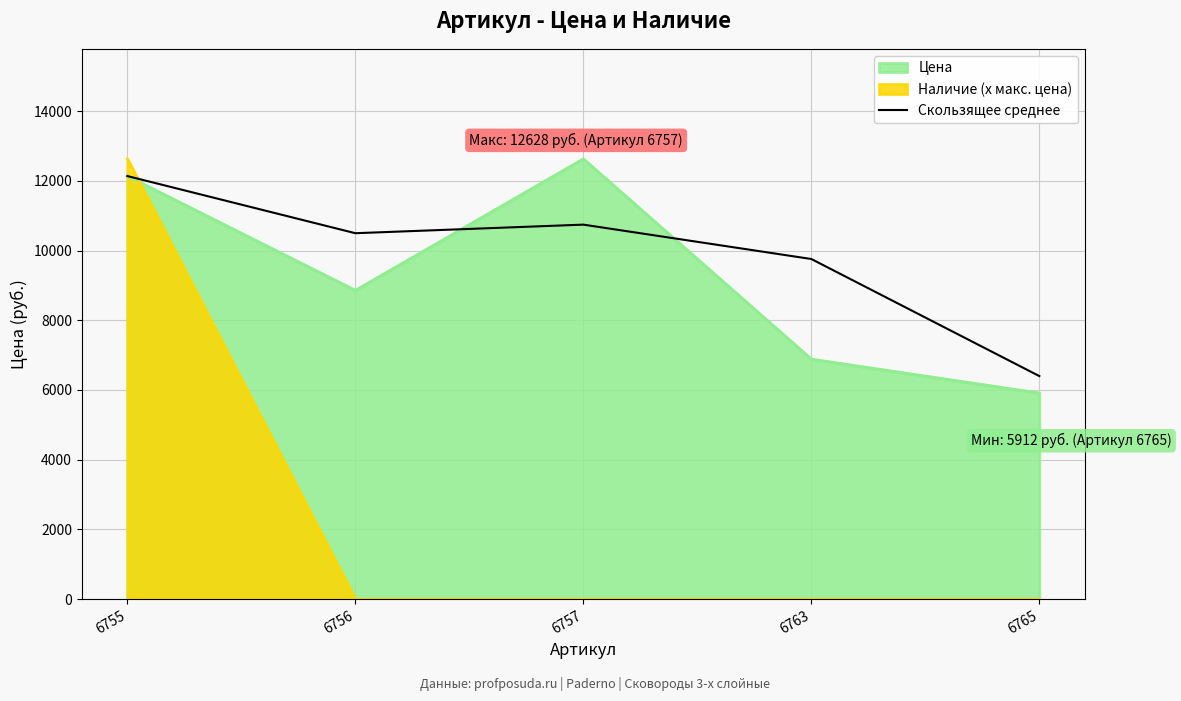

The value of Наличие (x макс. цена) at 6765 is 8619.6. True or false?

False